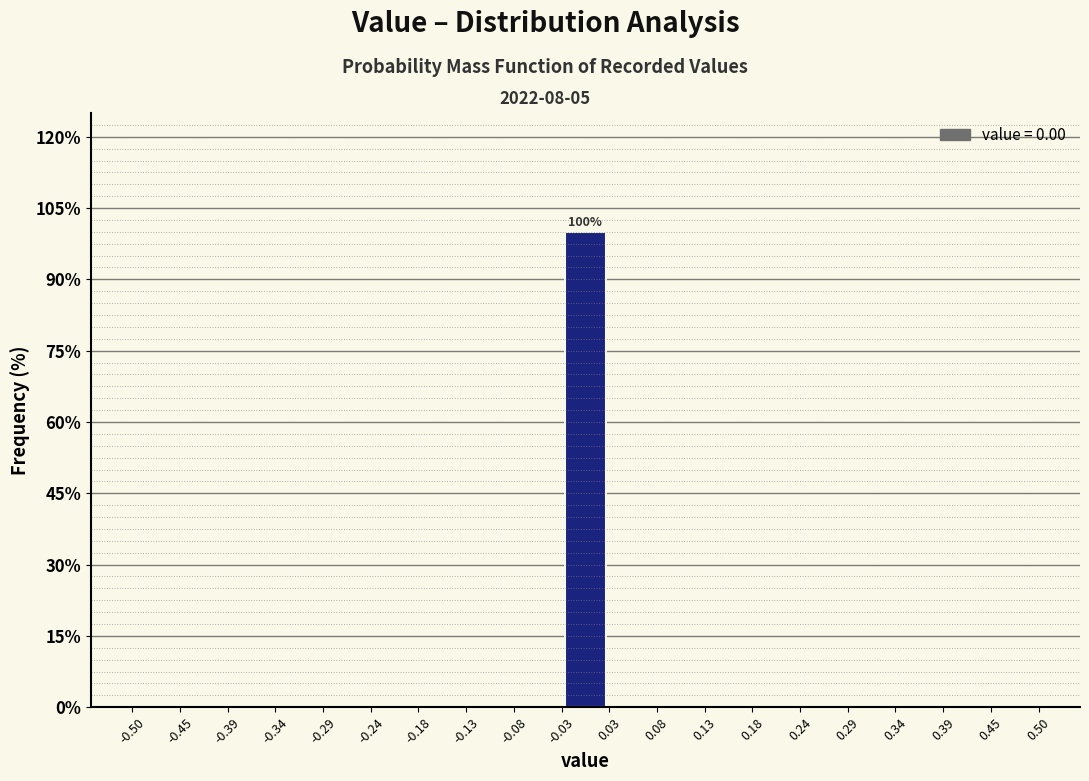

Over which range of the x-axis is the bar tallest?

-0.03 to 0.03